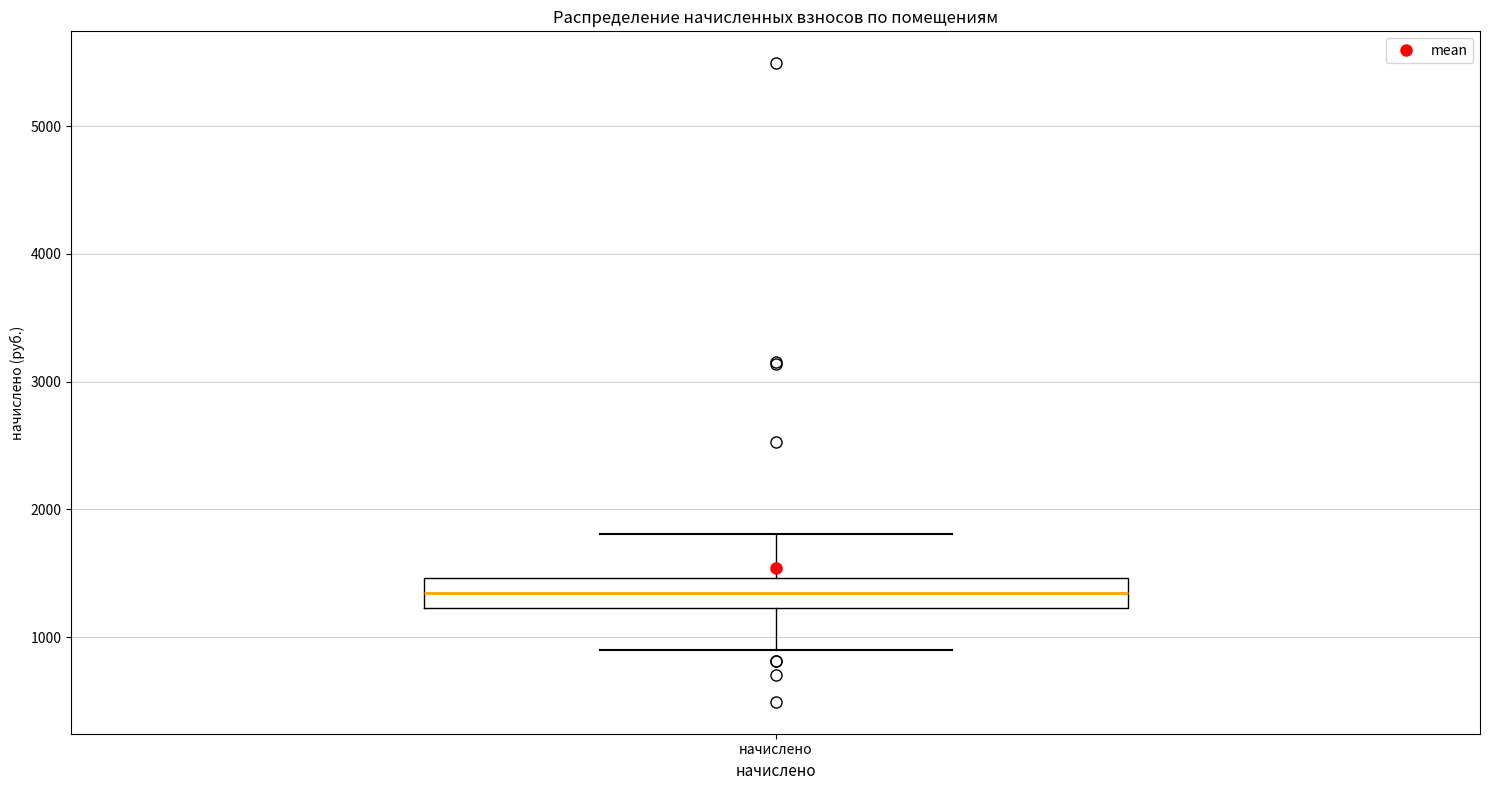

Read this box plot against the y-axis: the position of the median line, the range covered by the box, and the ends of both whiskers. The values are not printed on the chart, so give them approximately, as read against the axis.

median 1300, box 1200 to 1500, whiskers 900 to 1800